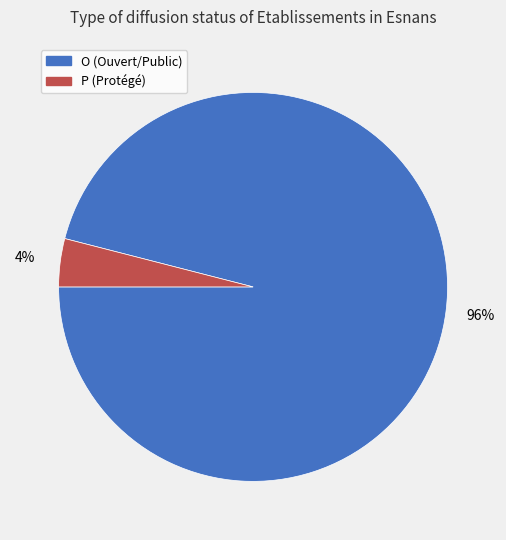

To the nearest percent, what is the difference between the largest and smallest slice percentages?

92%